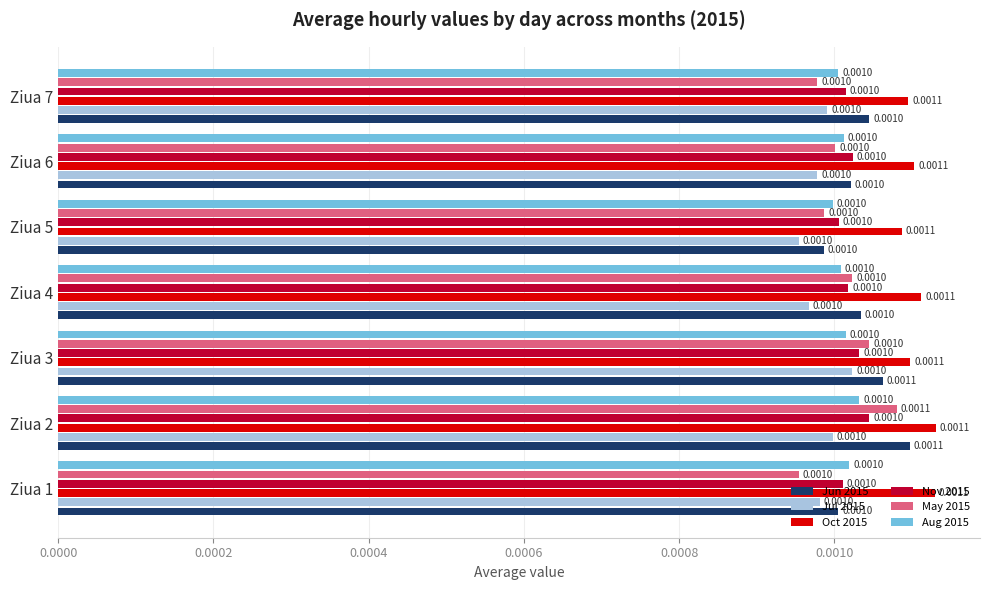

Which series has the largest total across all categories?

Oct 2015